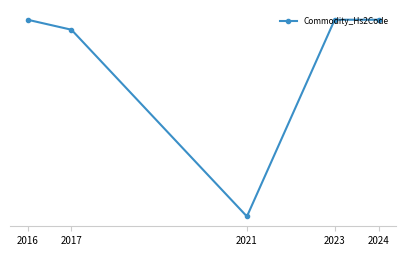

Where is the data nearest to the value 53?

2017